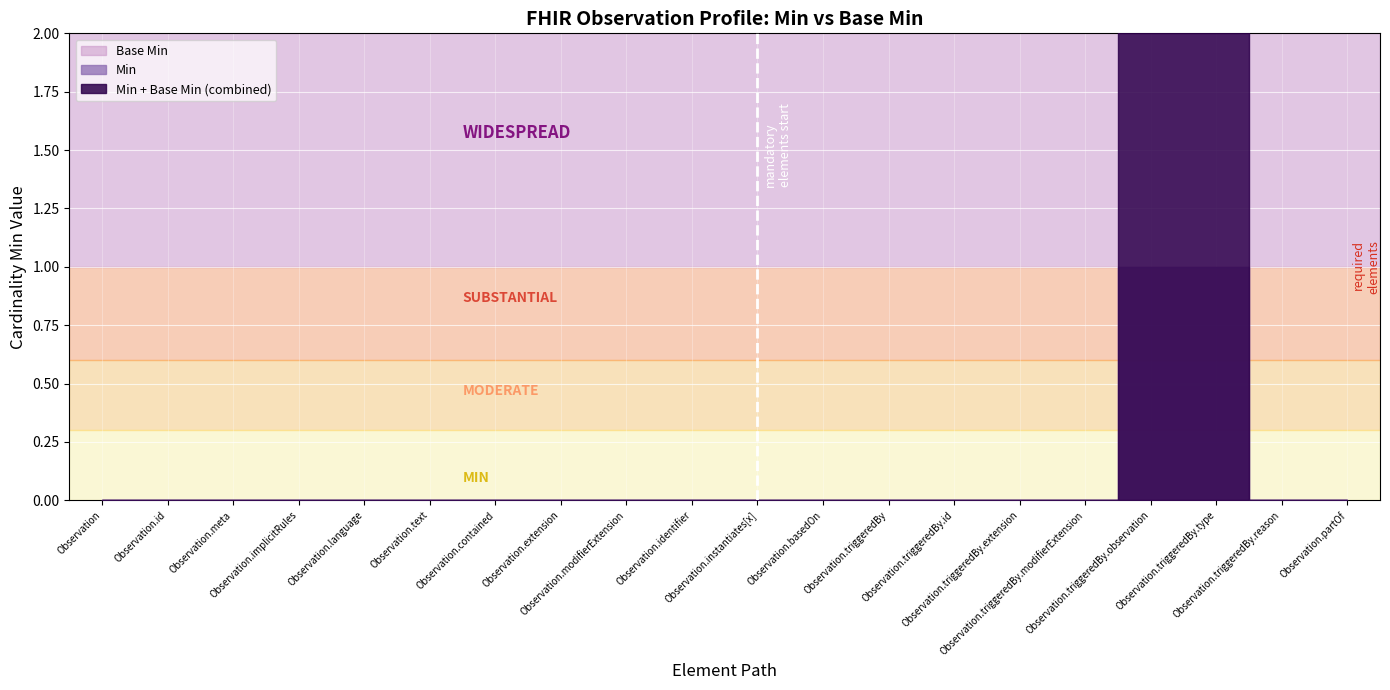

Is it true that Base Min equals 0 at Observation.basedOn?

True